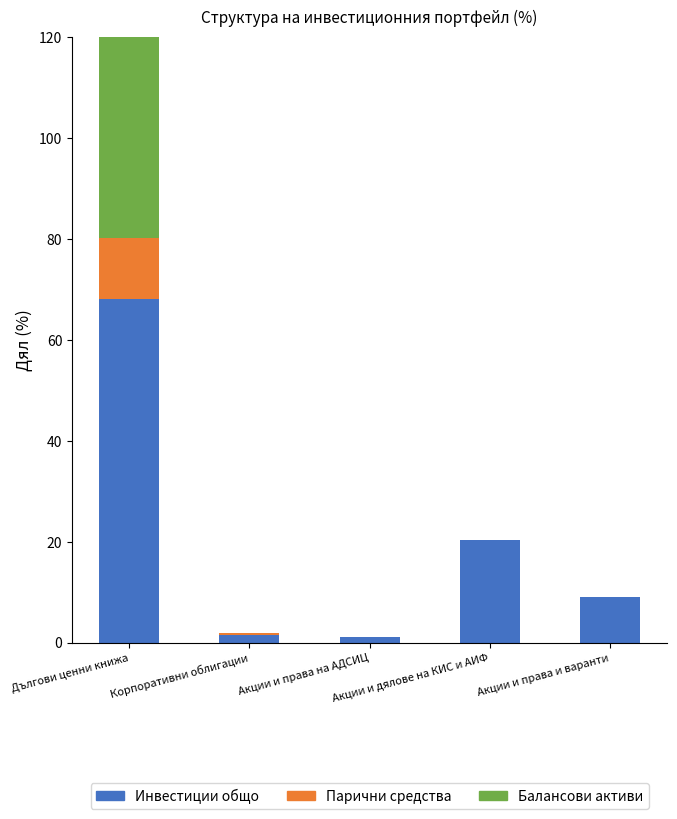

At which category is the sum across all series the highest?

Дългови ценни книжа